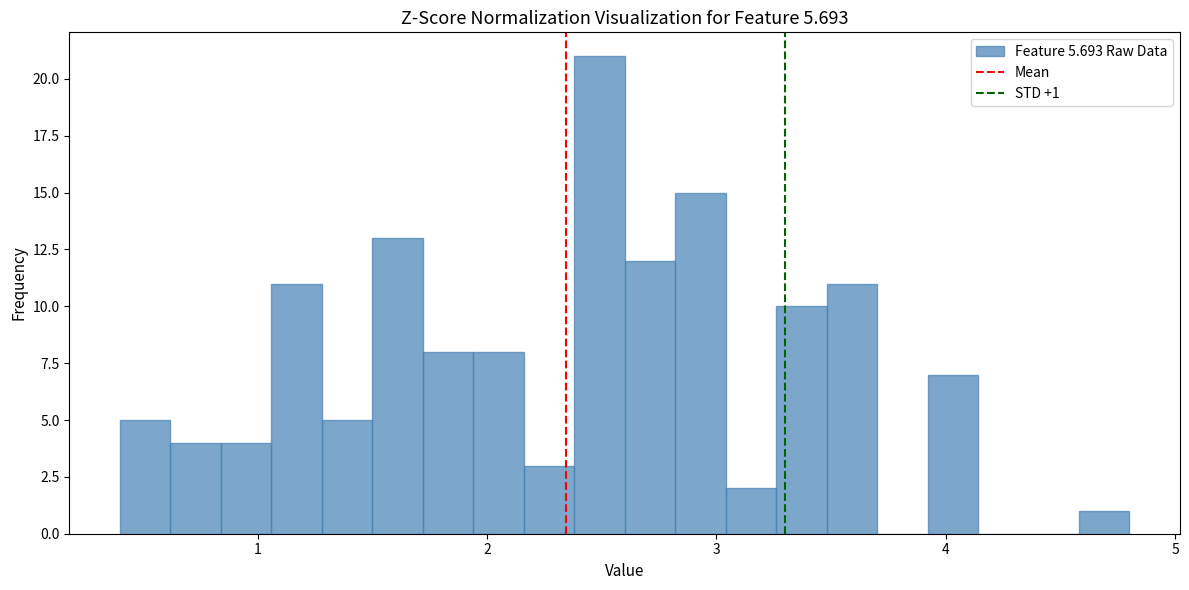

Read against the x-axis, roughly where is the centre of the tallest bar?

2.5